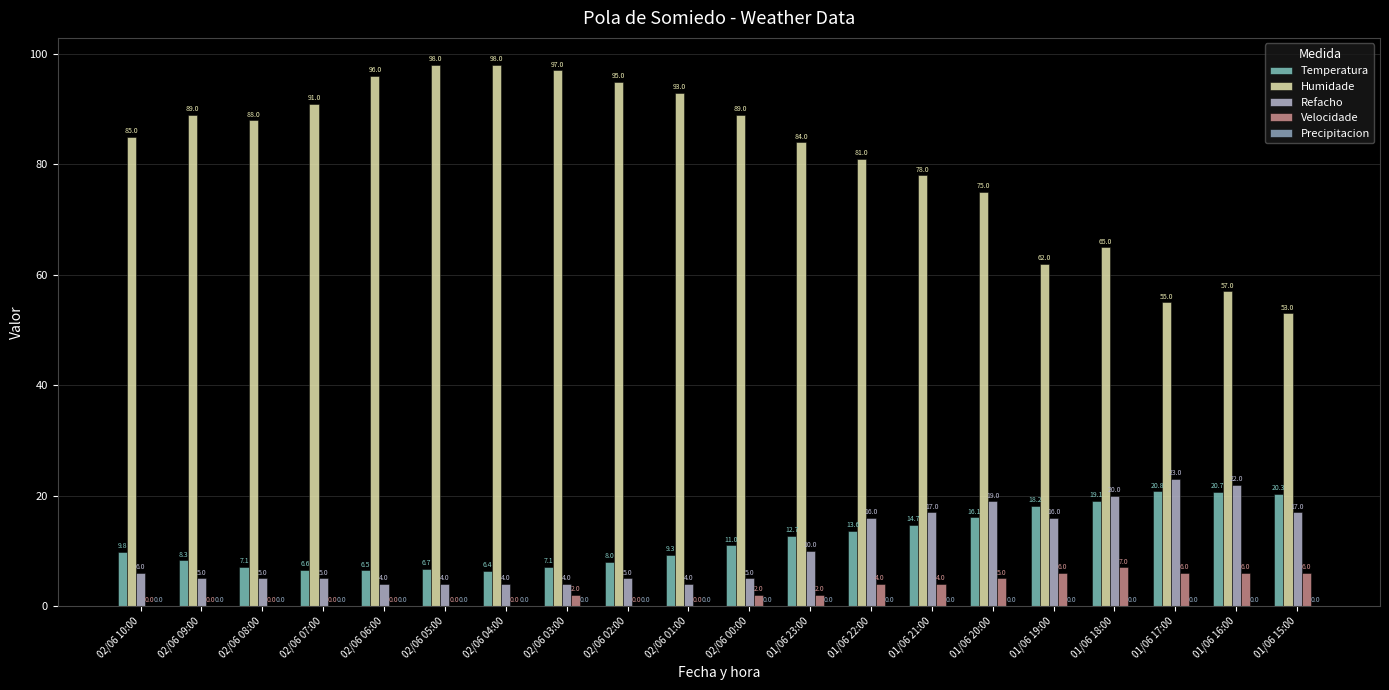

What is the approximate value of Temperatura at 01/06 16:00?

20.7